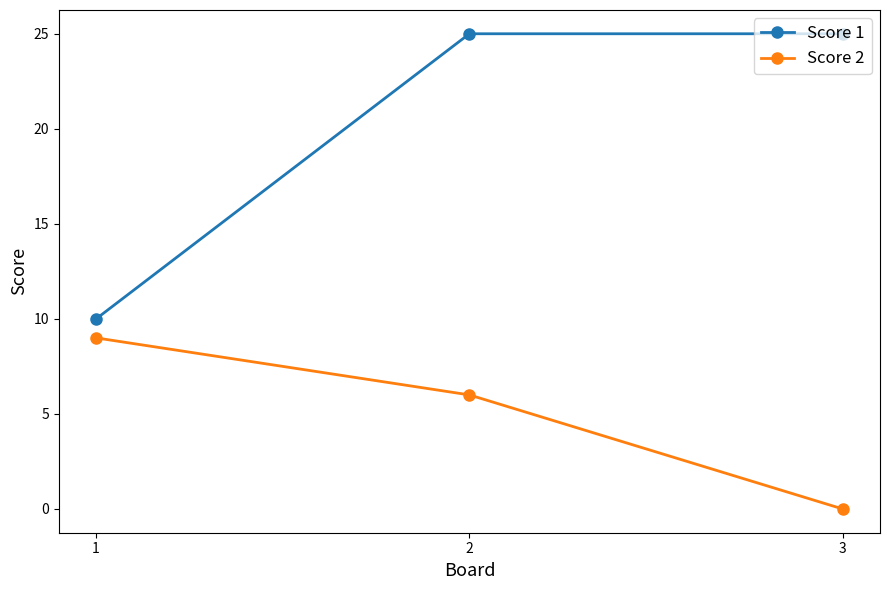

What is the value of the Score 2 point at the 2nd from the left?

6